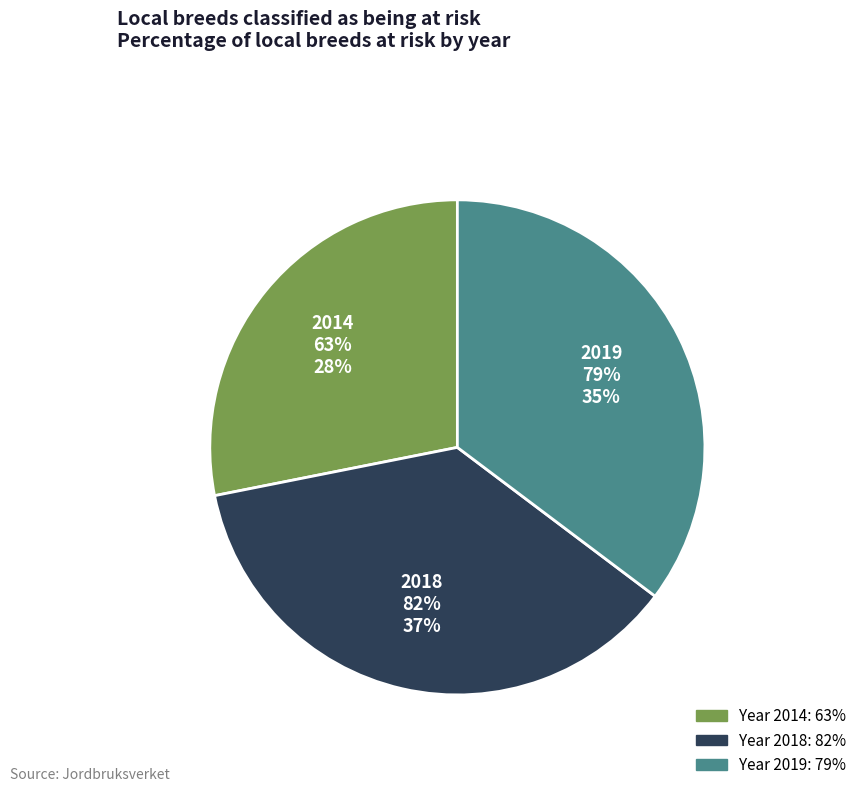

To the nearest percent, what is the combined percentage of 2014 and 2019?

63%